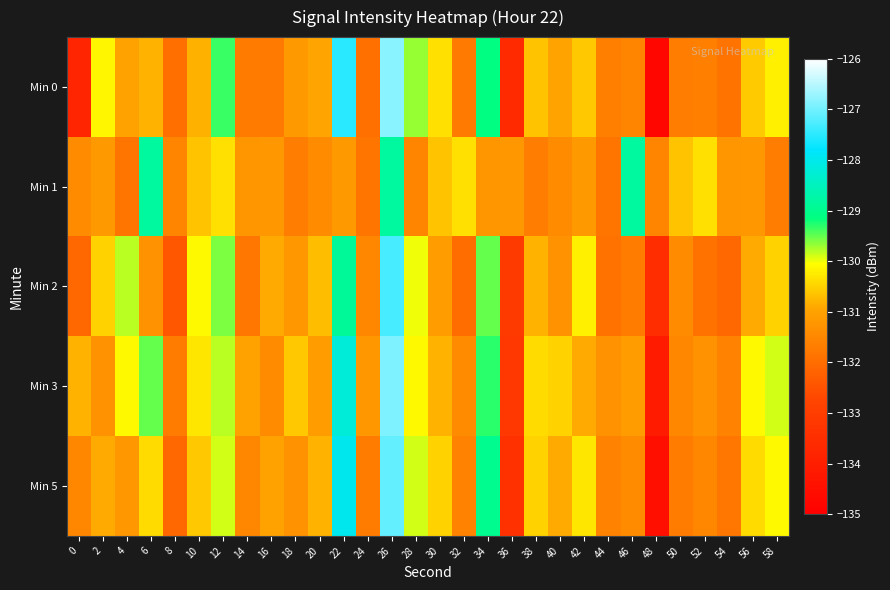

How many series are shown in this chart?

5